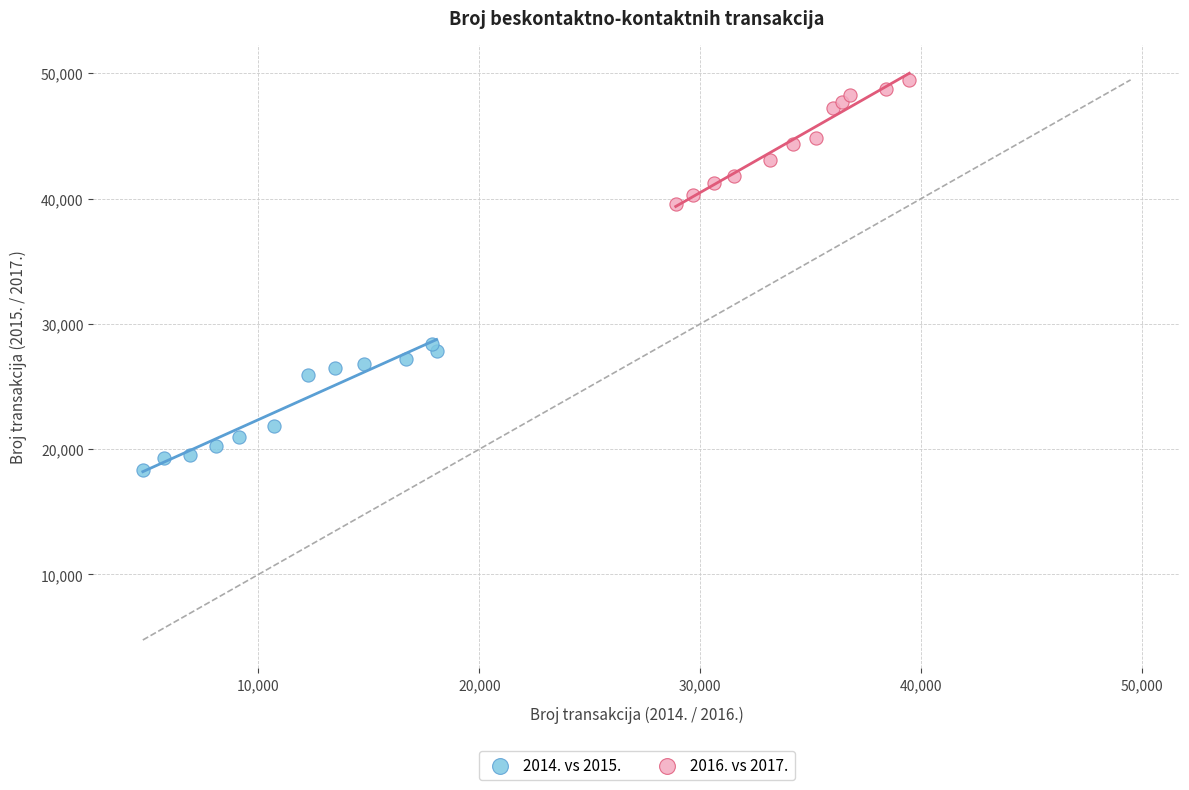

Which series contains the lowest Y value?

2014. vs 2015.